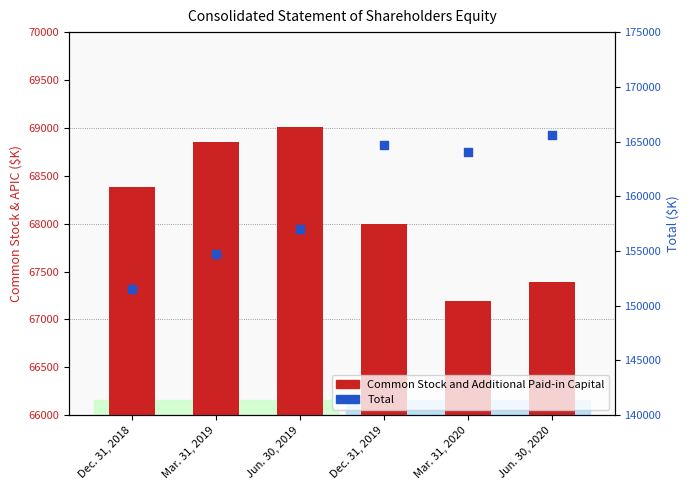

Which series reaches the minimum Y coordinate?

Common Stock and Additional Paid-in Capital